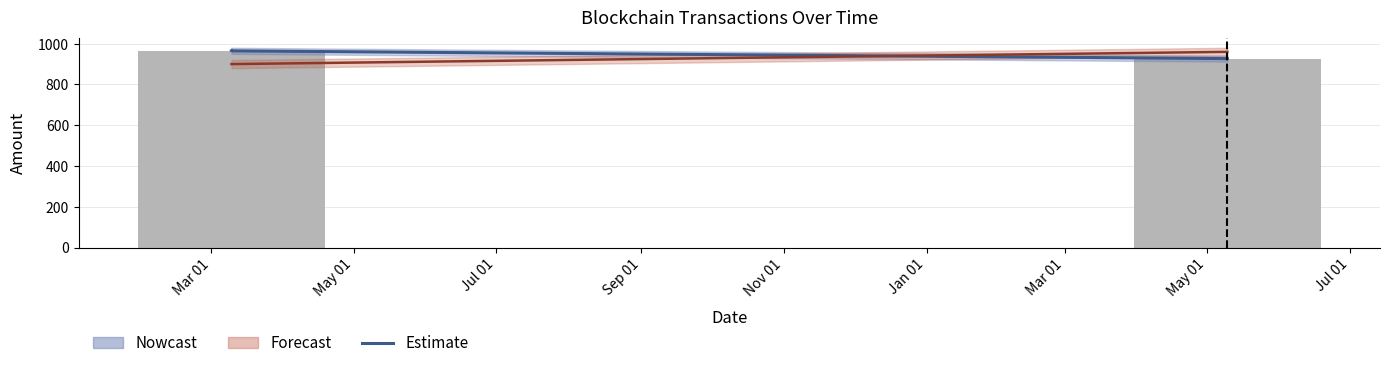

What is the maximum value shown in the chart?

966.0